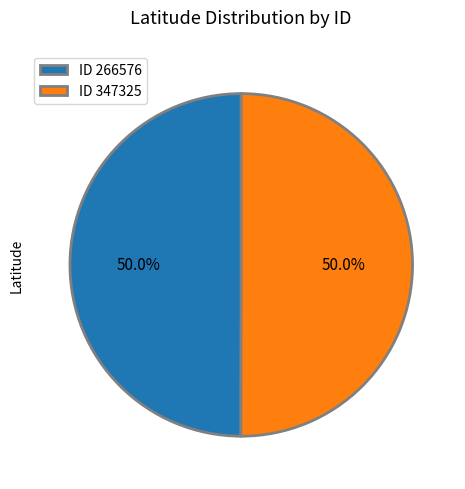

Approximately how many times larger is the value at ID 347325 compared to ID 266576?

1.0